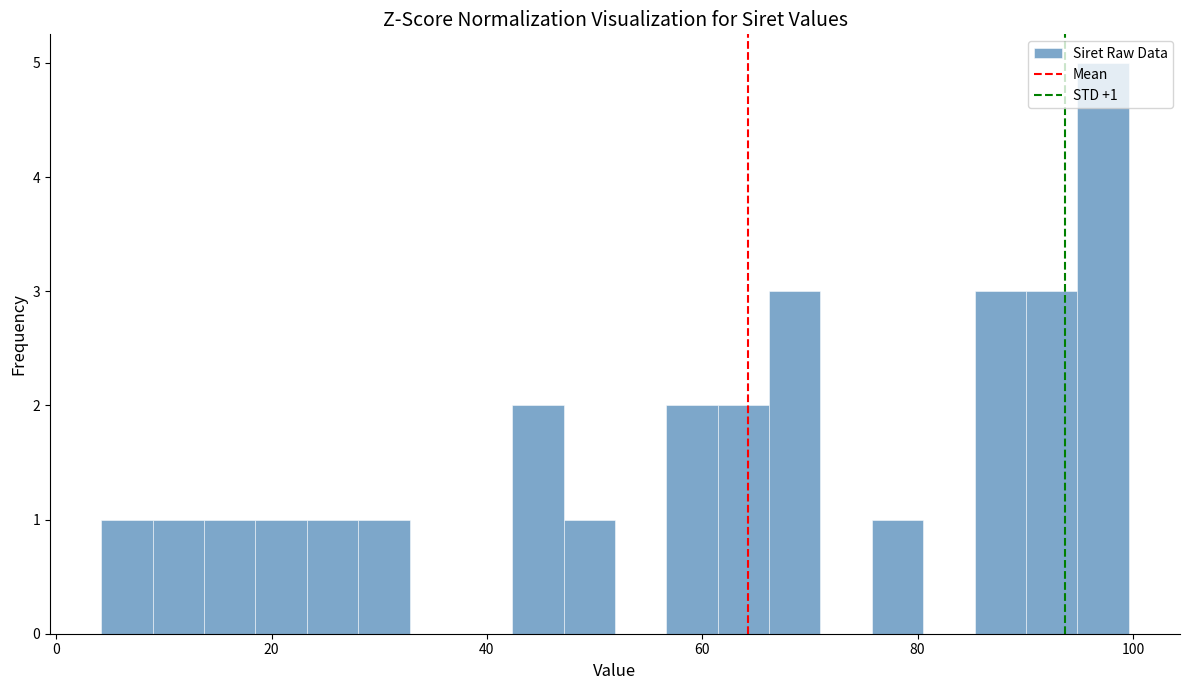

Around what value on the x-axis is the tallest bar? Give the approximate position of its centre, as read against the axis.

98